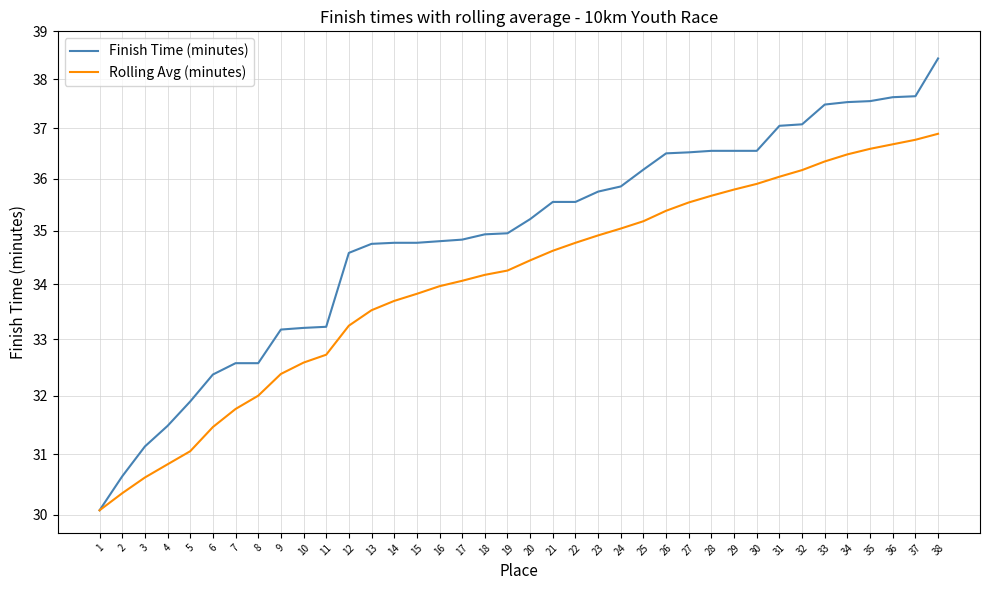

How many data points in Finish Time (minutes) are less than 35?

19